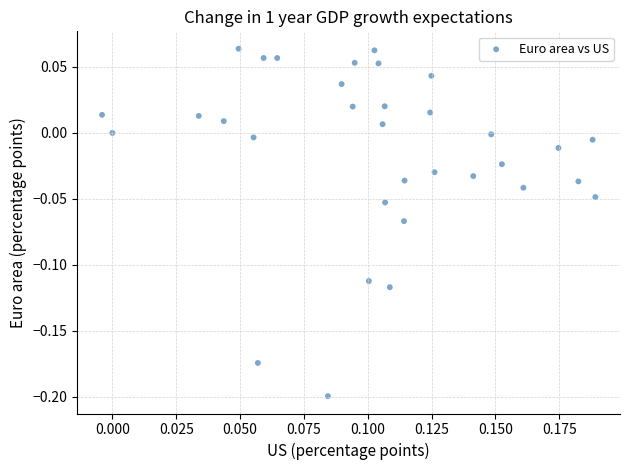

What is the range of Y values (max minus min)?

0.3